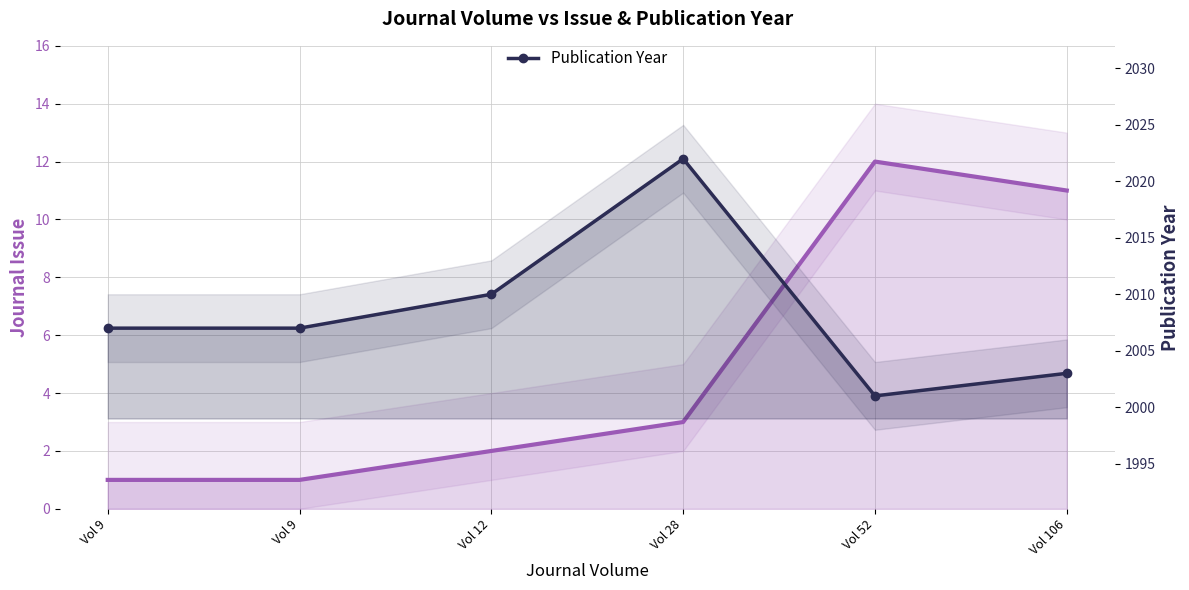

The Publication Year series shows 2007 at Vol 9. True or false?

True